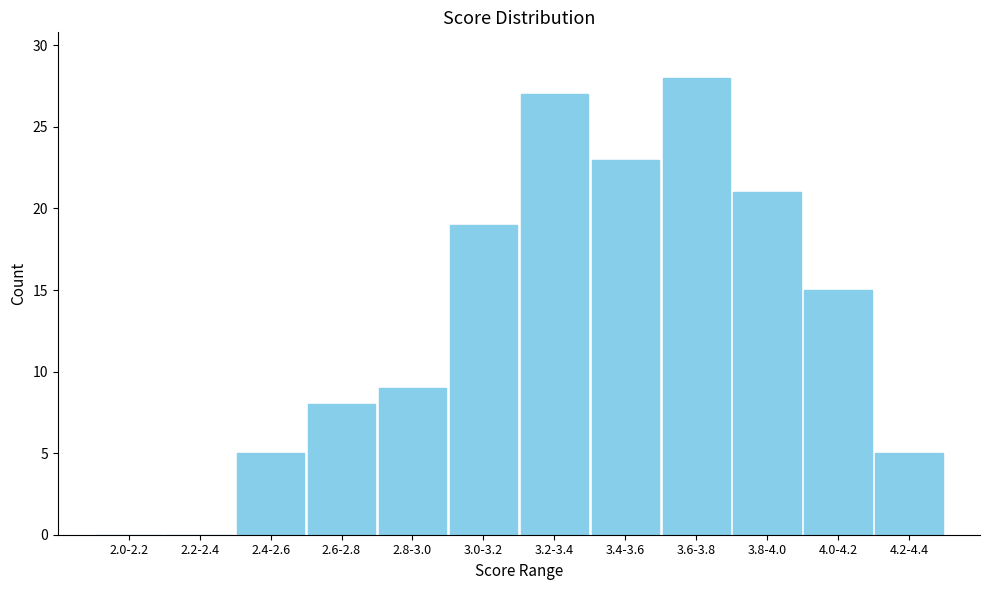

Reading right to left, what are all the values shown in this chart?

4.2-4.4=5	4.0-4.2=15	3.8-4.0=21	3.6-3.8=28	3.4-3.6=23	3.2-3.4=27	3.0-3.2=19	2.8-3.0=9	2.6-2.8=8	2.4-2.6=5	2.2-2.4=0	2.0-2.2=0